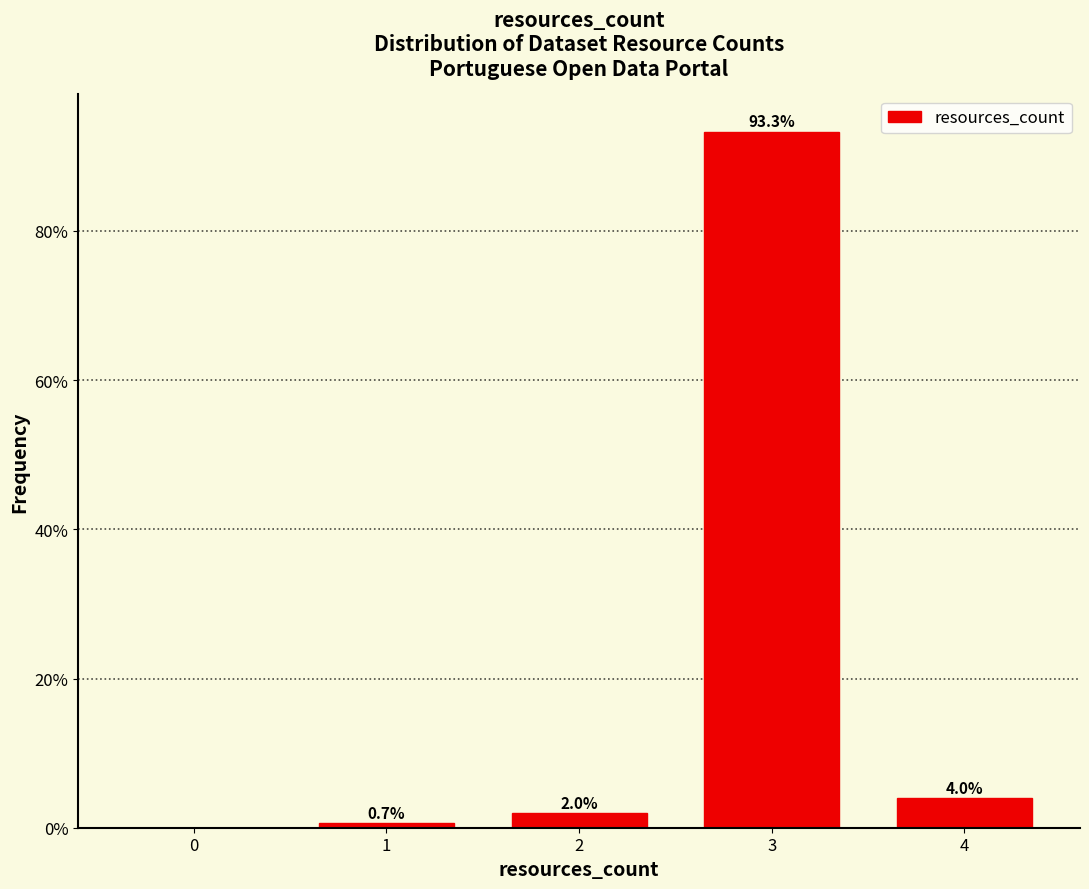

Reading left to right, extract all data points from this chart.

0.7	2.0	93.3	4.0